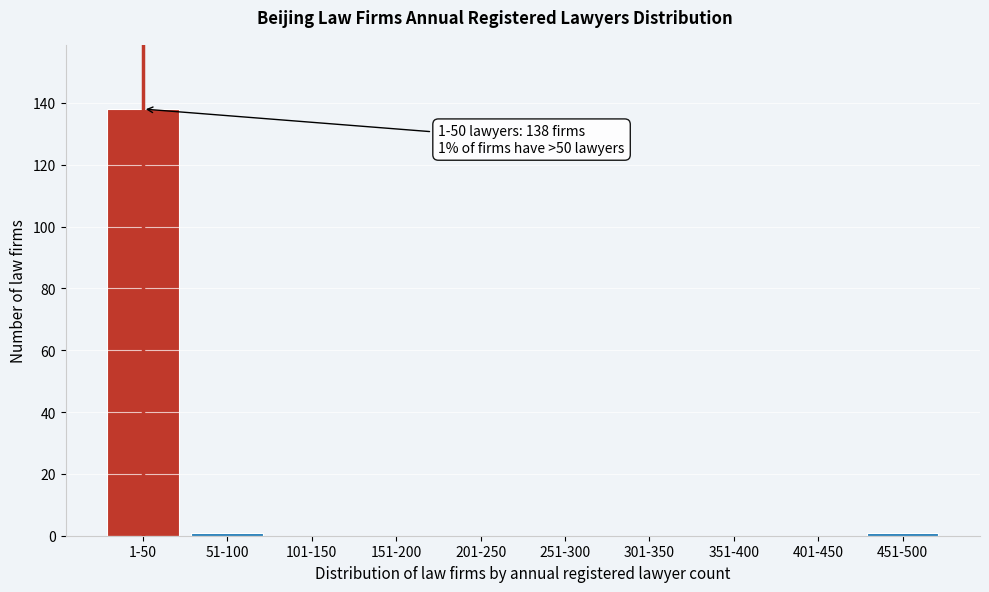

Reading left to right, list all the values displayed in this chart.

1-50=138	51-100=1	101-150=0	151-200=0	201-250=0	251-300=0	301-350=0	351-400=0	401-450=0	451-500=1